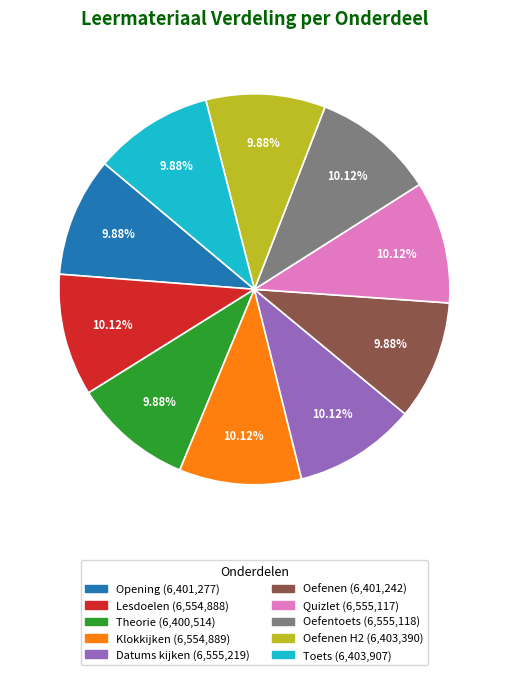

Is there any slice that represents more than half of the pie?

No